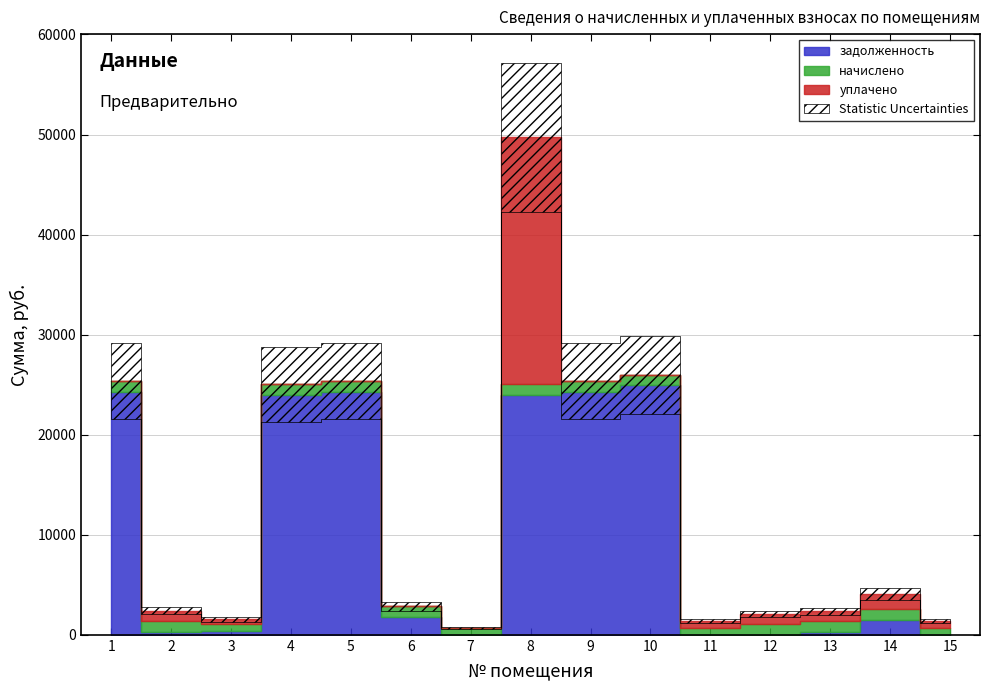

Which series has the largest range (max minus min)?

задолженность